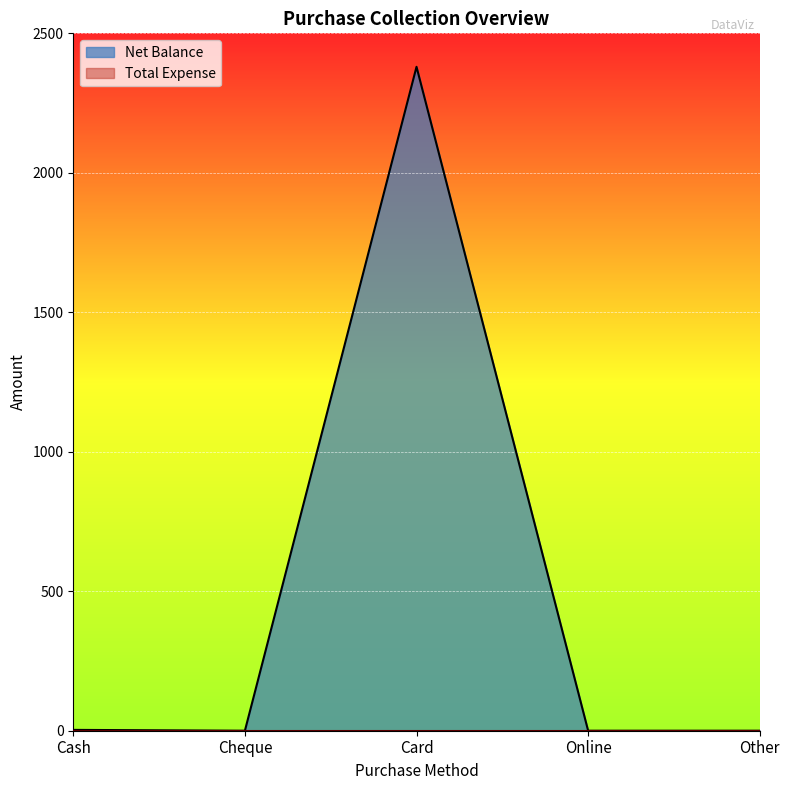

Reading left to right, extract all data points from this chart.

Cash=3	Cheque=0	Card=2380	Online=0	Other=0